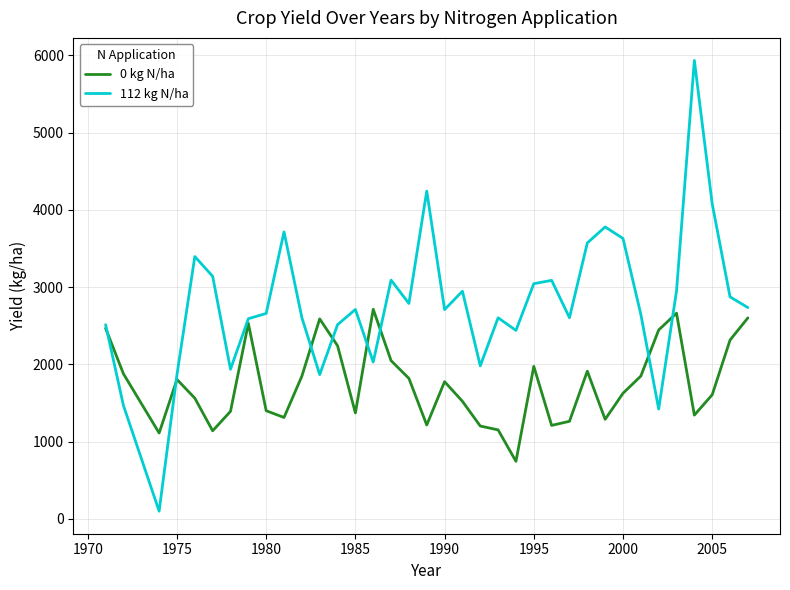

Which series has the largest total across all categories?

112 kg N/ha